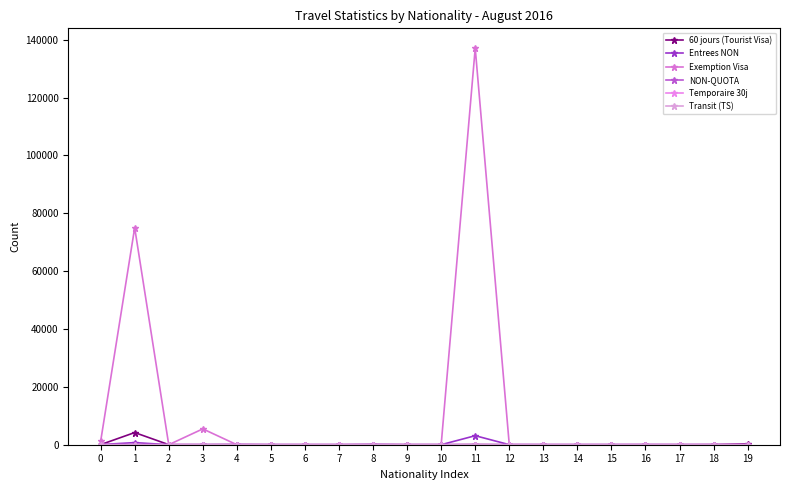

True or false: 60 jours (Tourist Visa) has a value of 0 at 14.

True